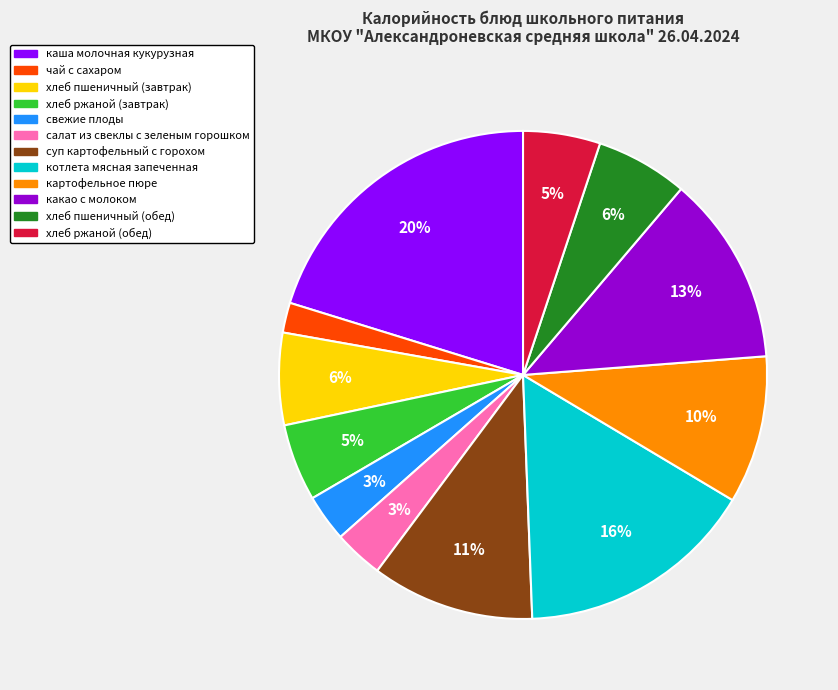

To the nearest percent, what is the difference between the салат из свеклы с зеленым горошком and суп картофельный с горохом slice percentages?

8%